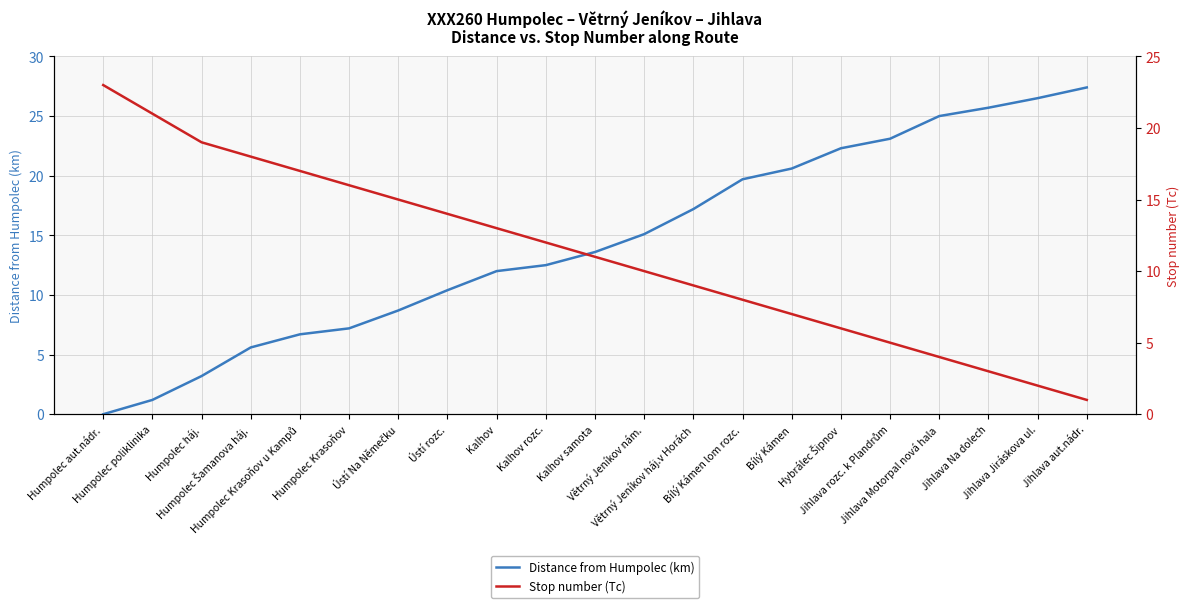

True or false: Stop number (Tc) has a value of 0.9 at Jihlava Motorpal nová hala.

False